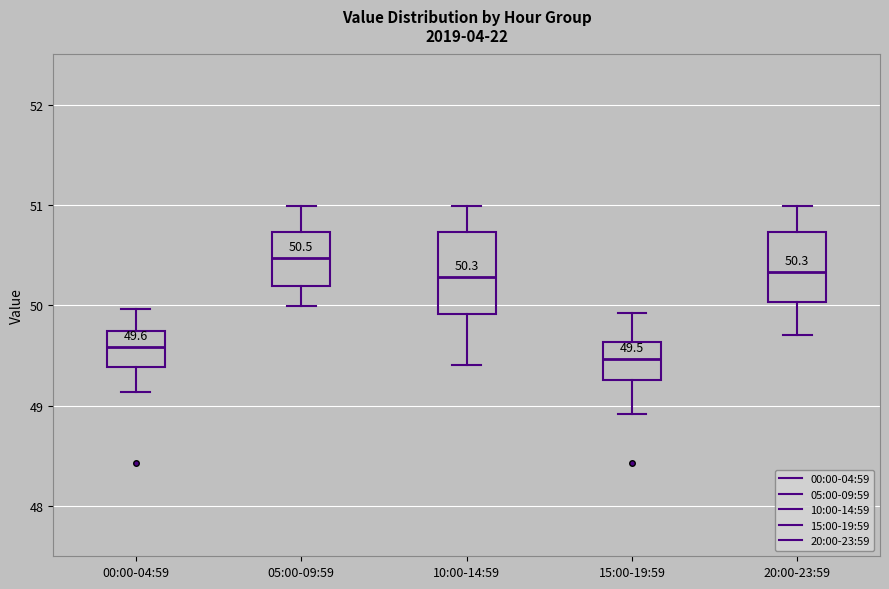

Comparing the boxes themselves (not the whiskers), which one is the tallest?

10:00-14:59